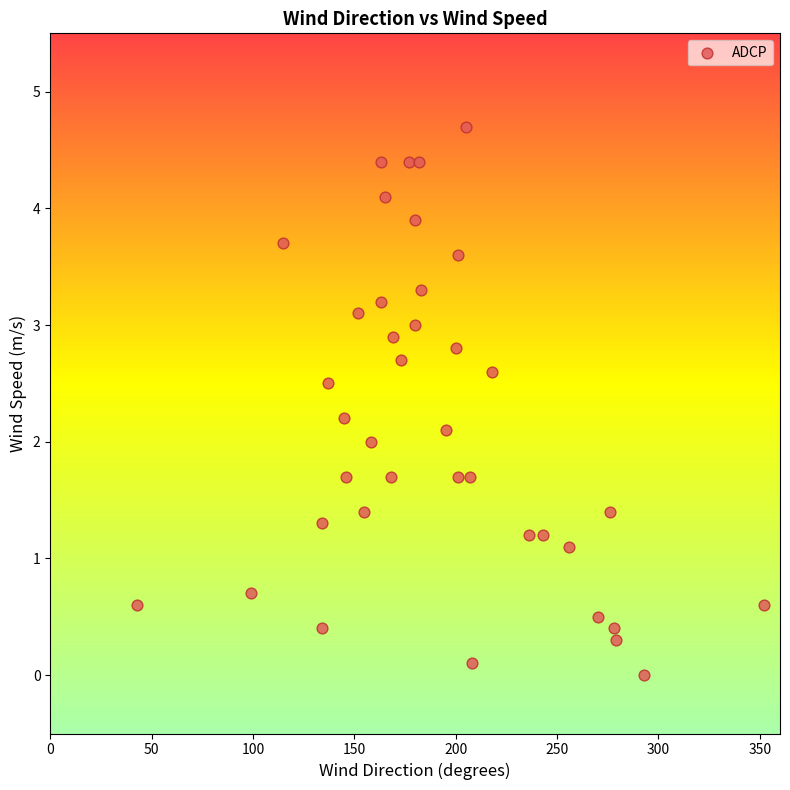

What is the range of Y values (max minus min)?

4.7